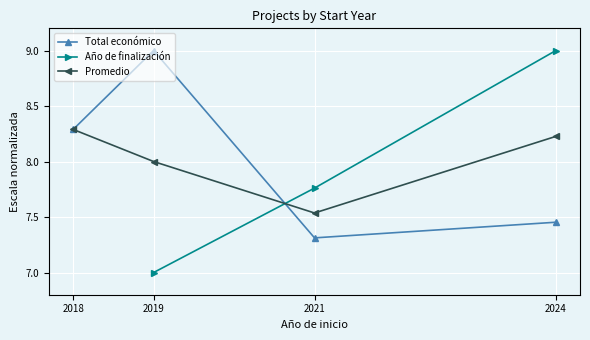

Which category has the highest value across all series?

2019